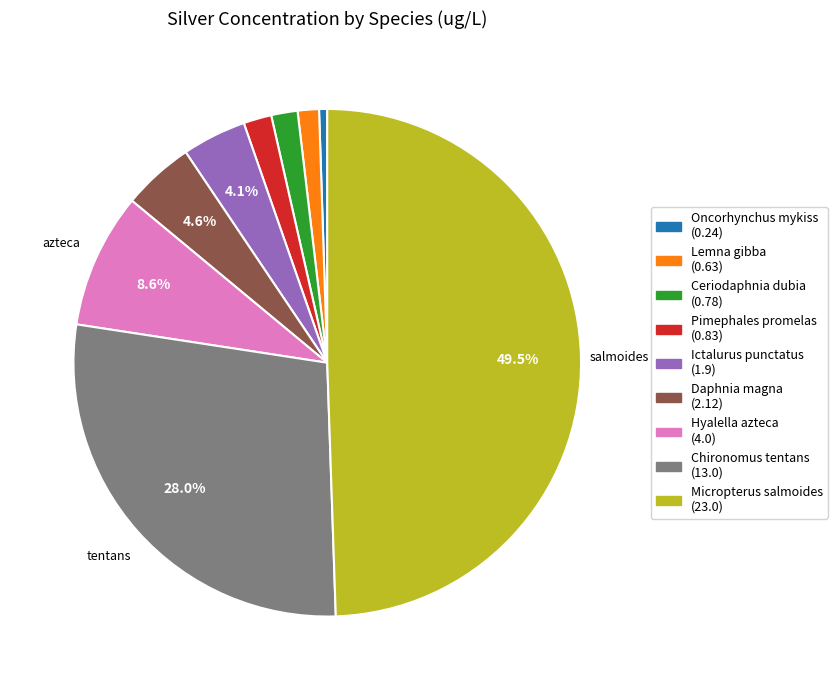

How many slices are in this pie chart?

9